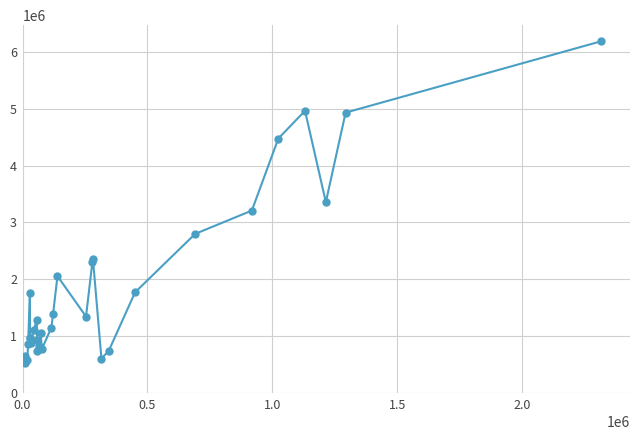

What is the minimum value shown in the chart?

533992